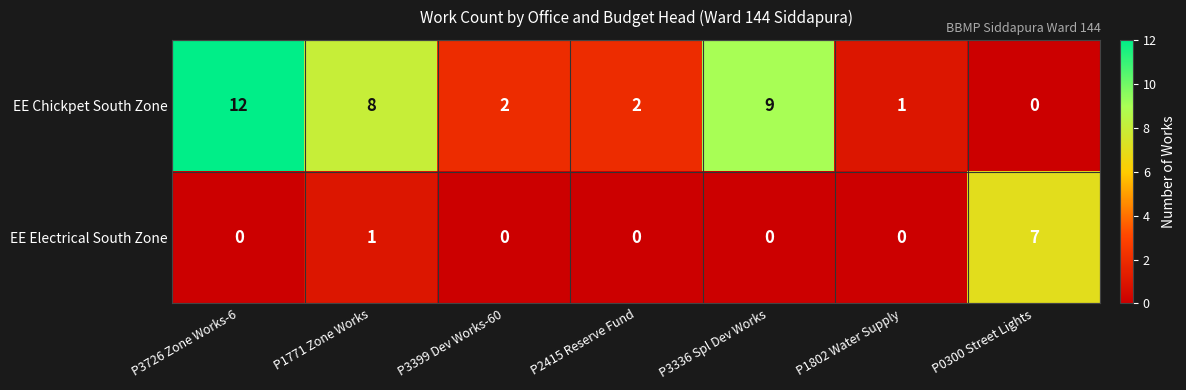

Where is EE Electrical South Zone nearest to the value 3?

P1771 Zone Works